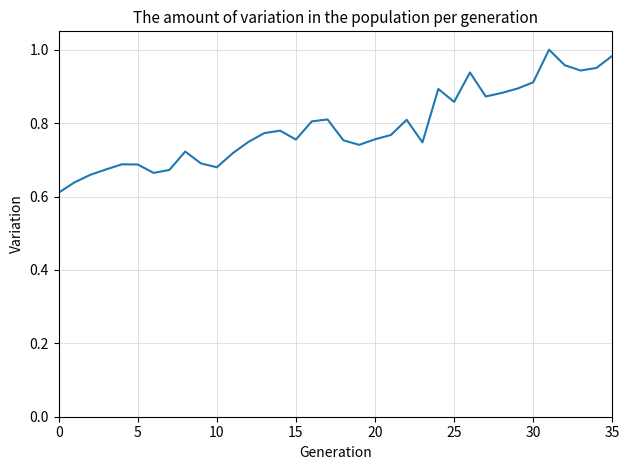

Is this an area chart (filled region under the line)?

No